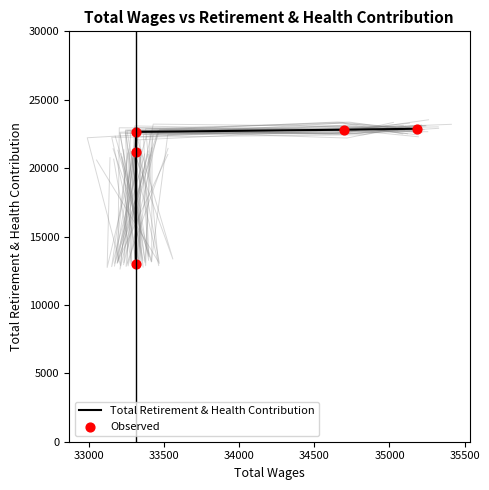

Which series has the largest total across all categories?

Total Retirement & Health Contribution